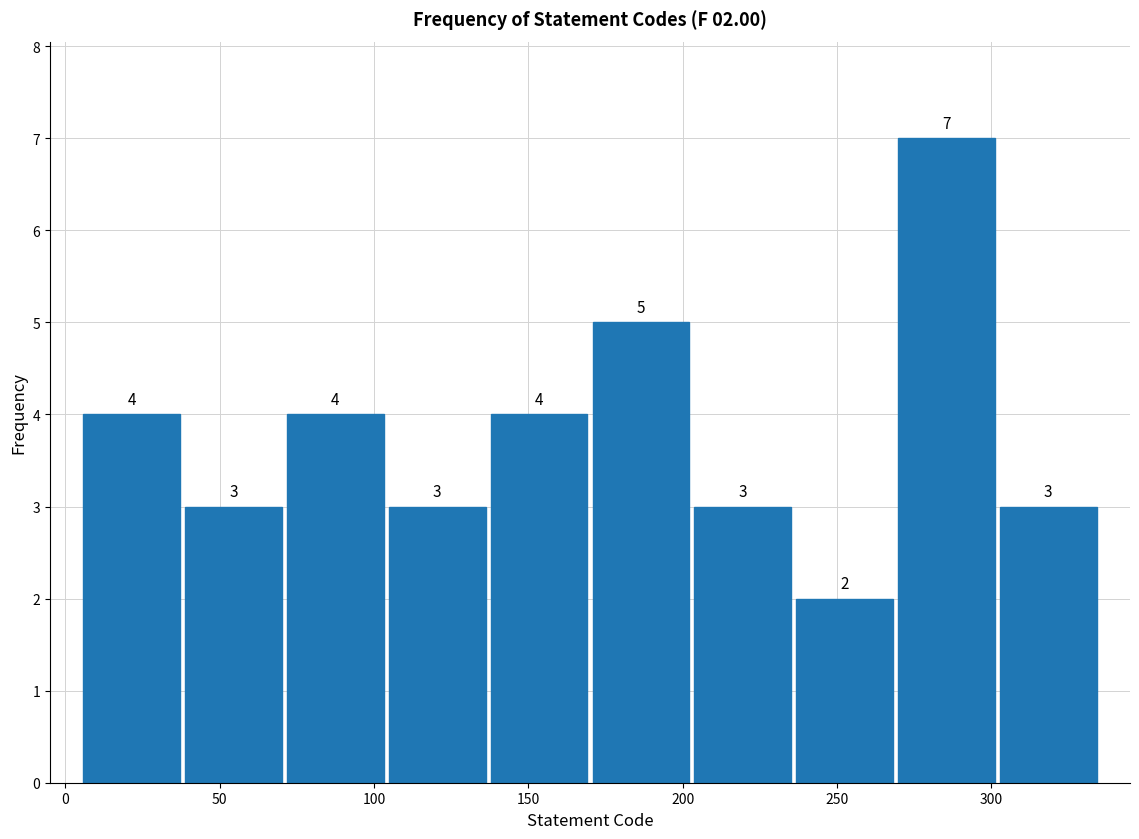

Over which range of the x-axis is the bar tallest?

269 to 302